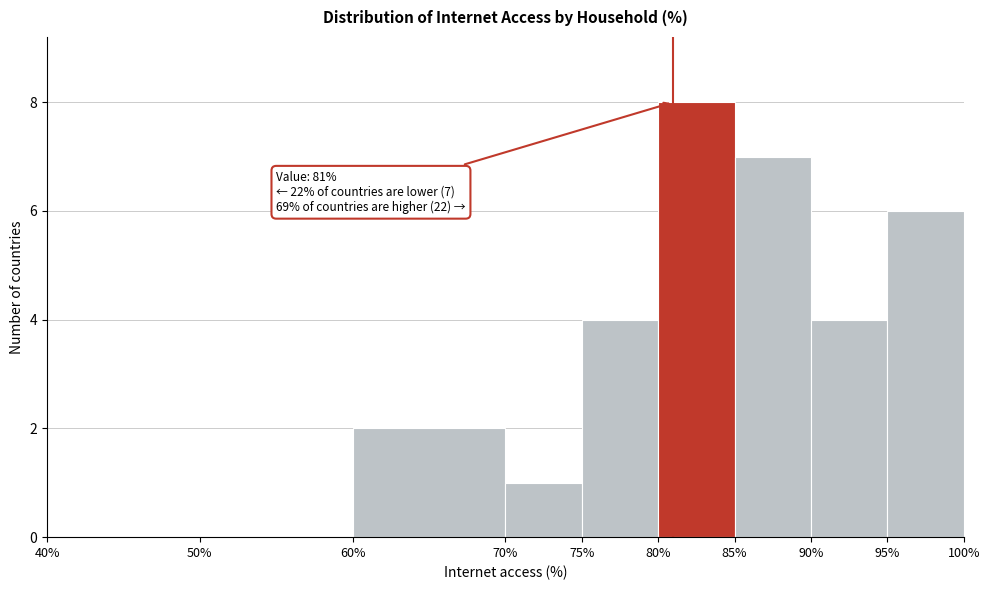

Over which range of the x-axis is the bar tallest?

80% to 85%